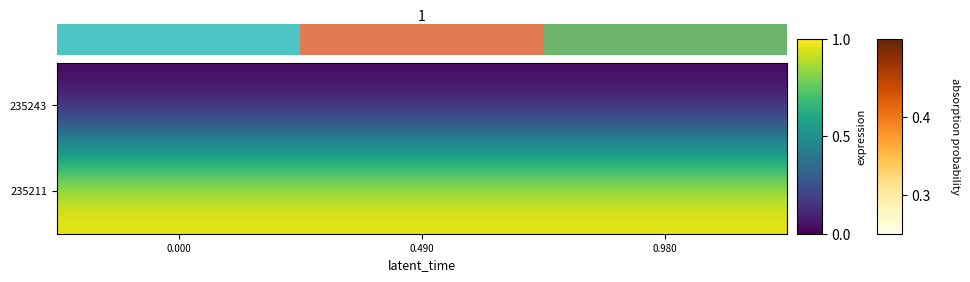

What is the total value across all series at 0.0?

1